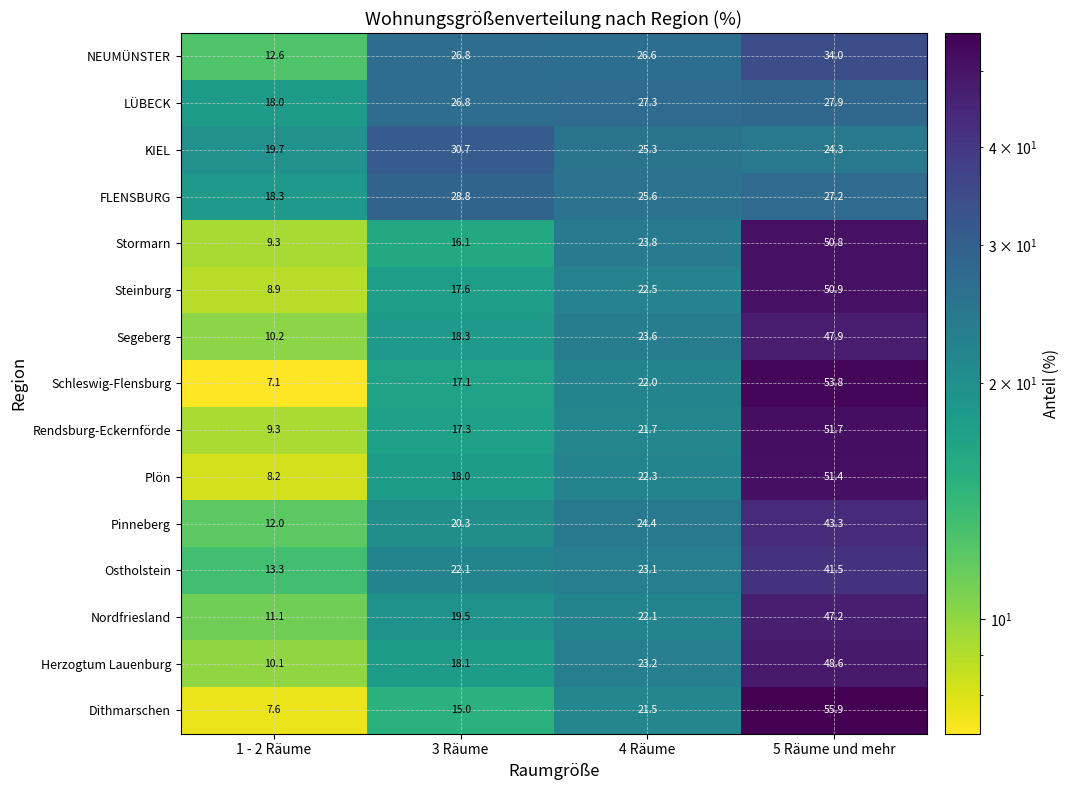

Which category has the highest value in the Ostholstein series?

5 Räume und mehr